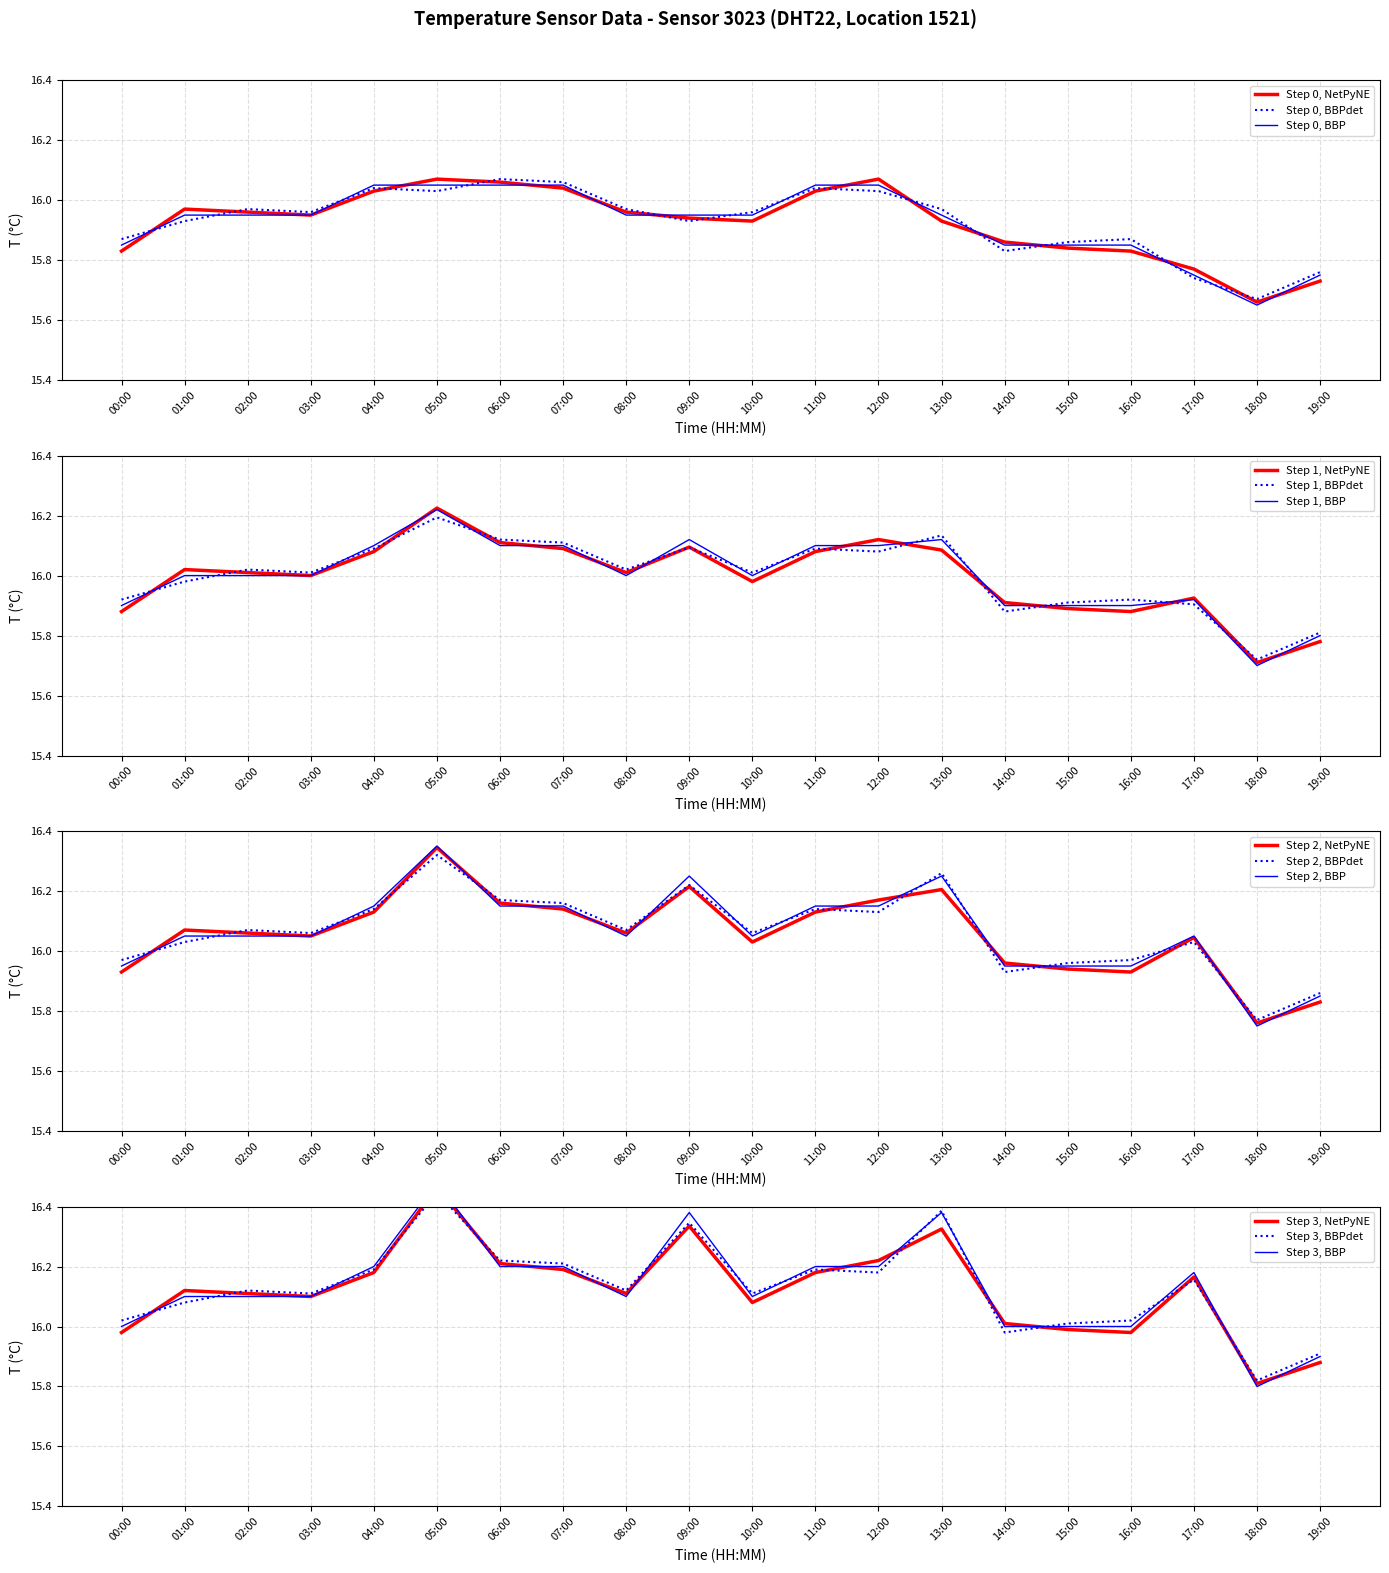

What is the label of the 1st point from the right?

19:00